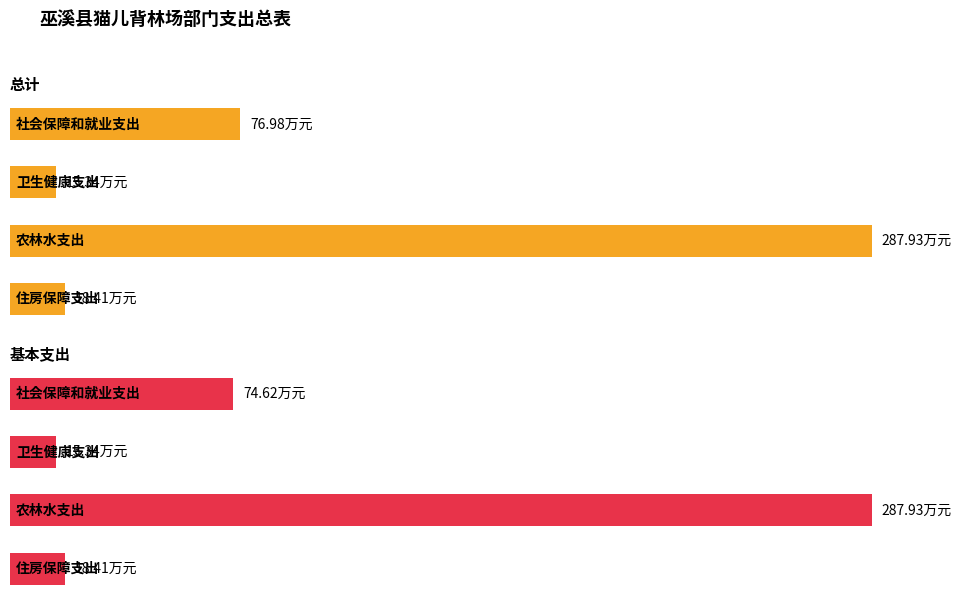

Is the value of 总计 at 2 greater than the value of 基本支出 at 1?

Yes